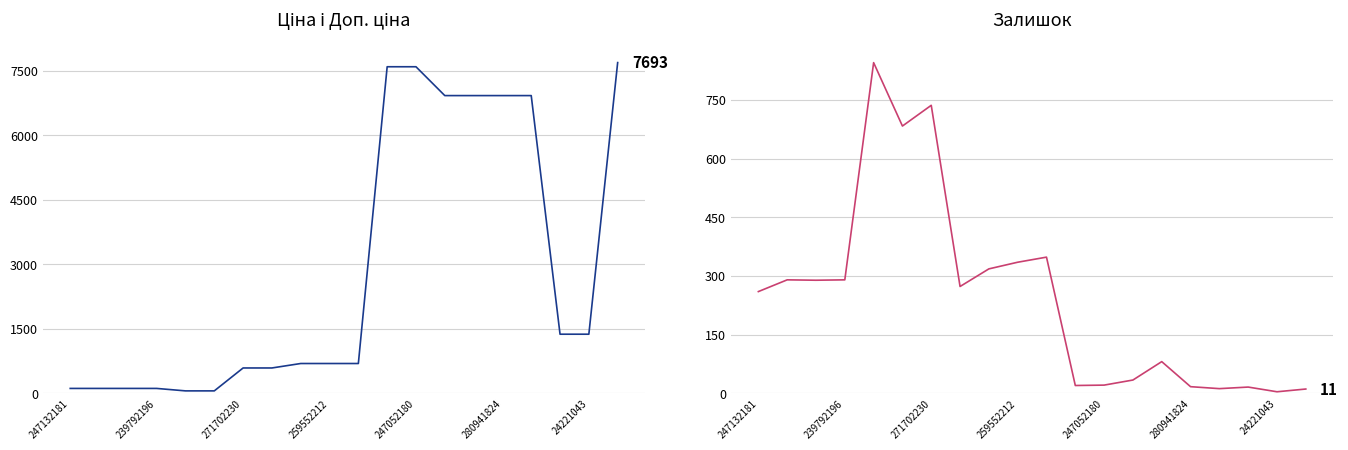

The value of Залишок at 24221043 is 1.1. True or false?

False